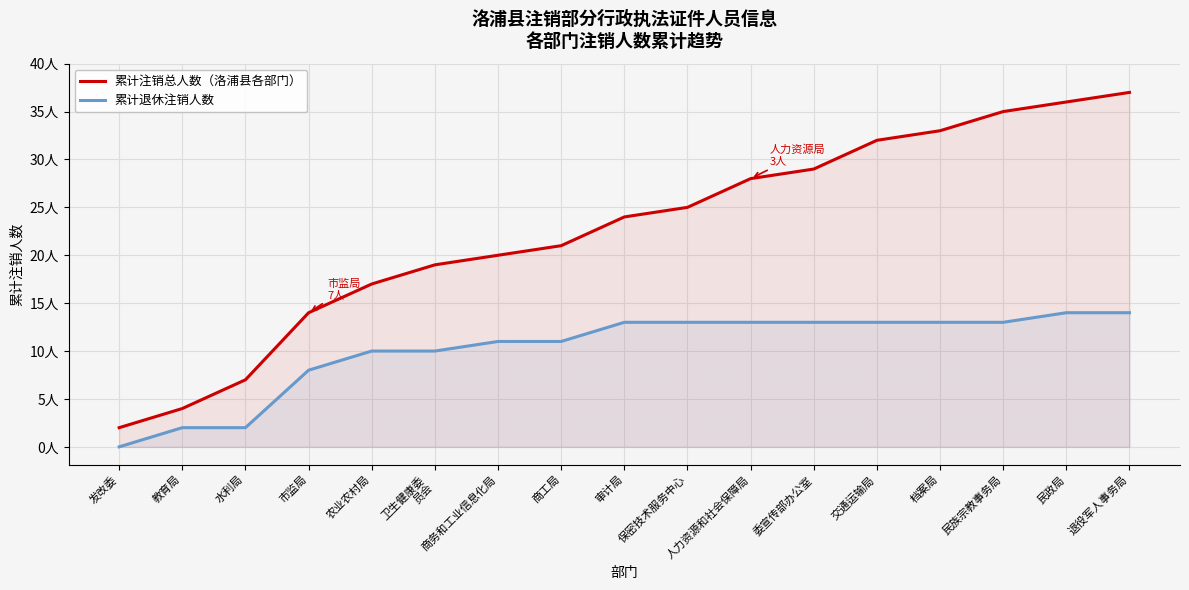

Does the chart display data point markers on the line(s)?

No